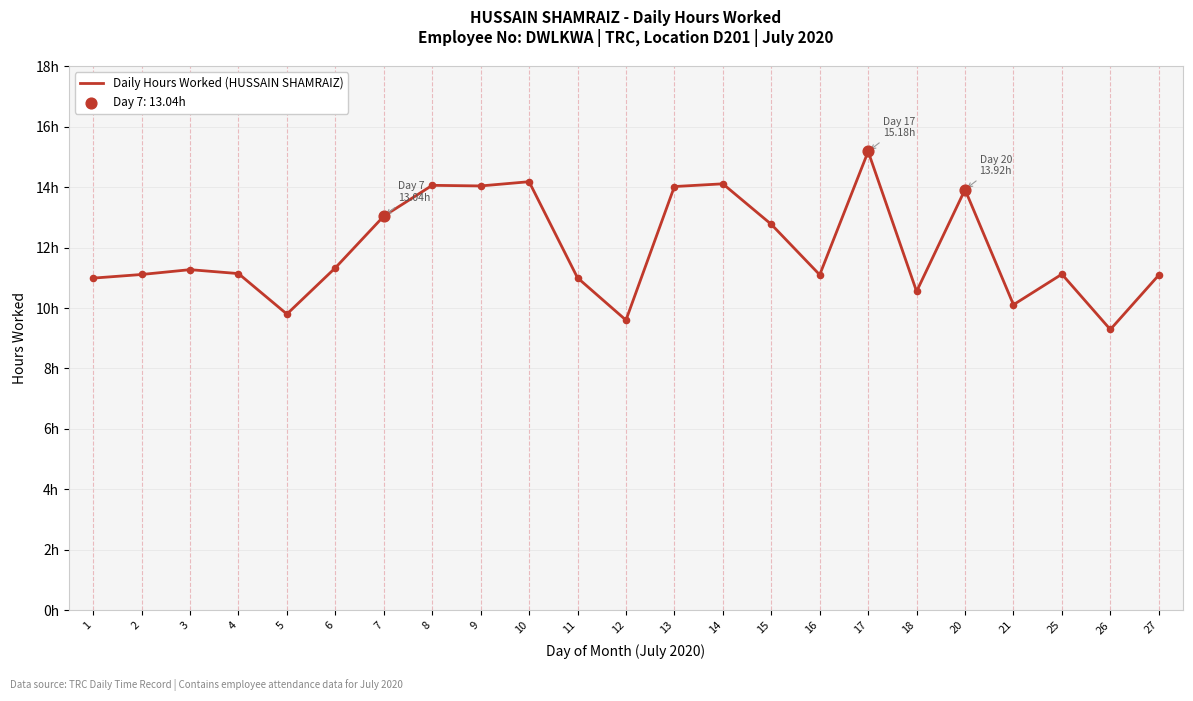

Which has a higher value, 15 or 6?

15